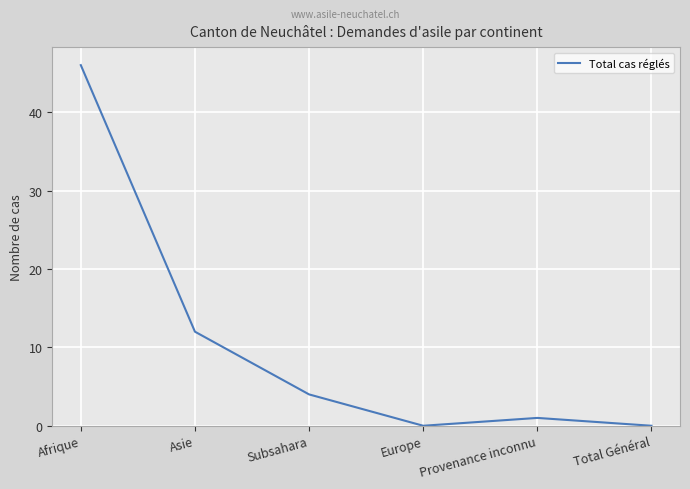

At which category does the data reach its first local valley?

Europe